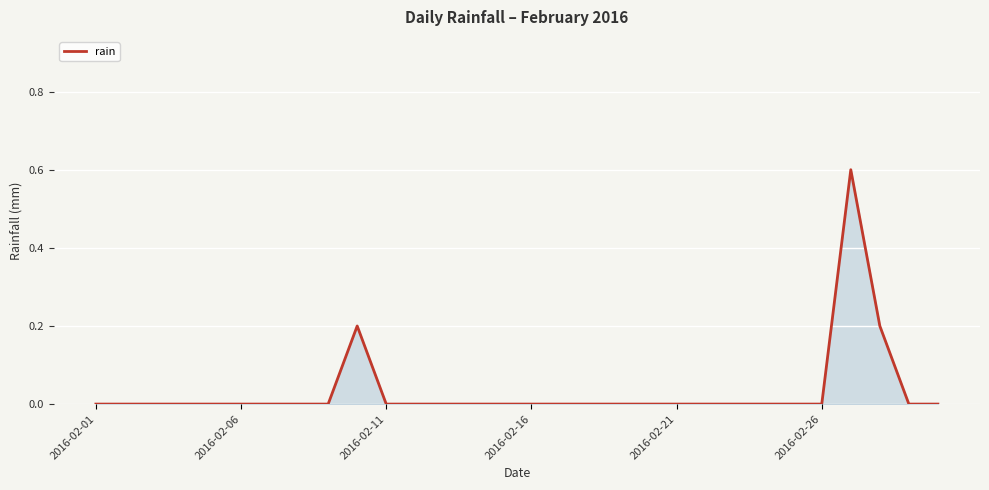

What is the difference between the maximum and minimum values?

0.6